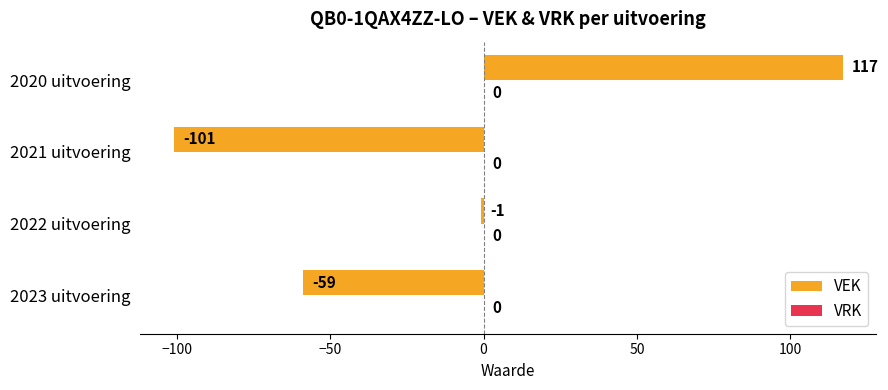

What is the change in value from 2023 uitvoering to 2021 uitvoering?

-42